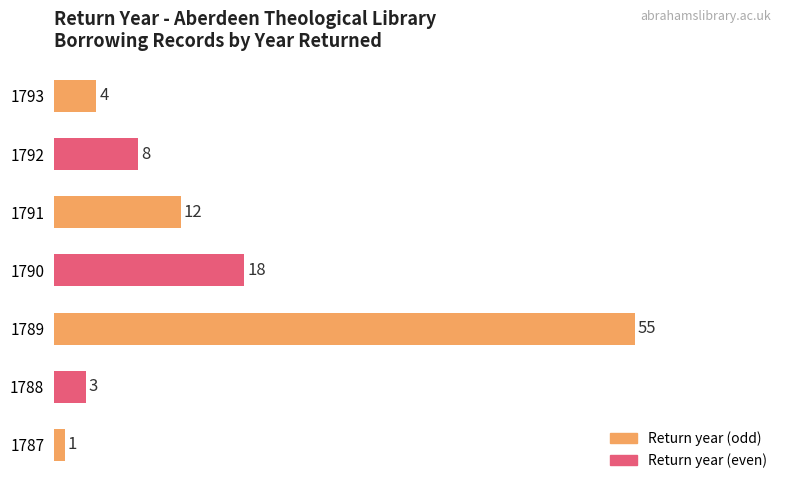

Where is the data nearest to the value 28?

1790